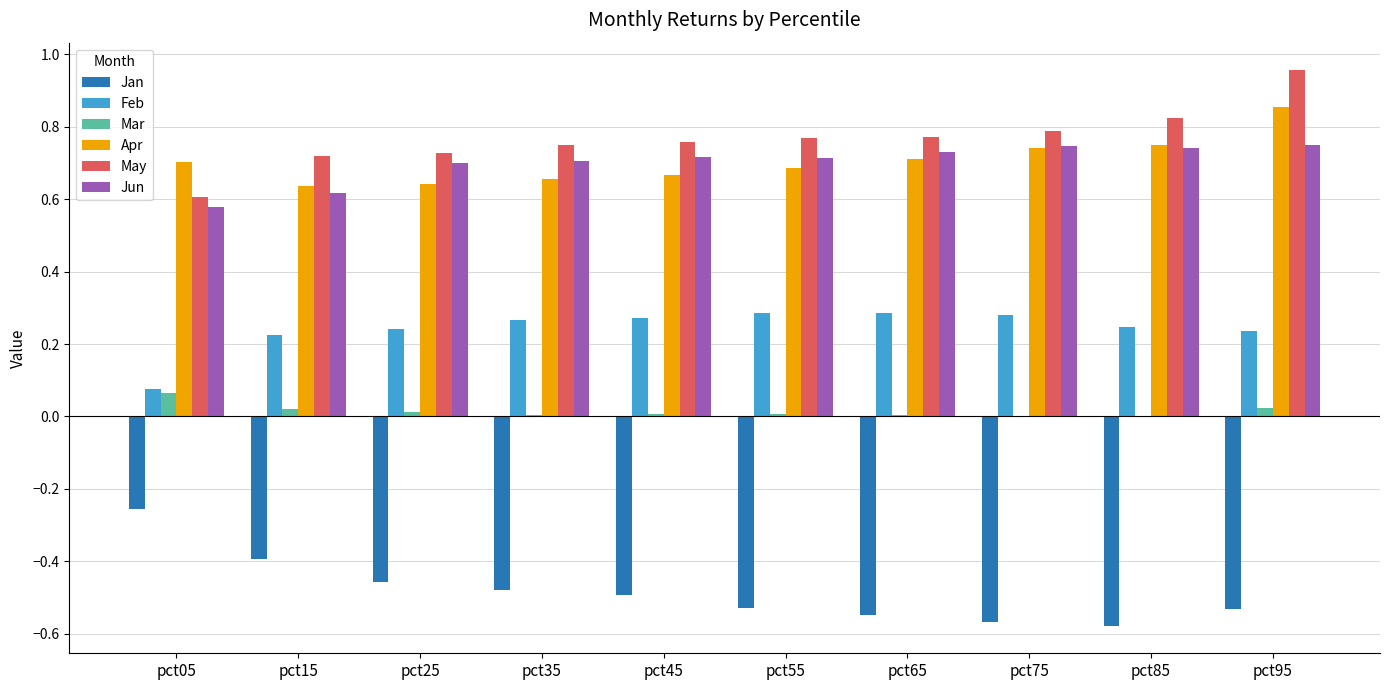

Is the value of Feb at pct95 greater than the value of Jun at pct95?

No